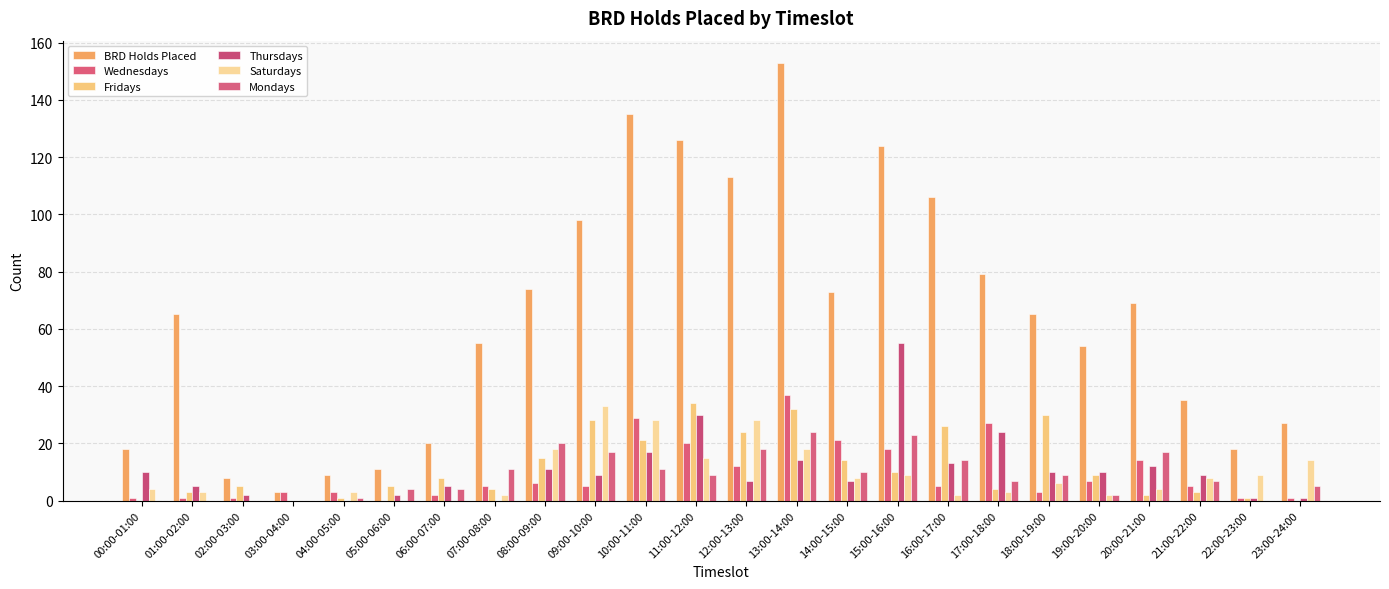

What is the difference between the second highest and second lowest values in the Mondays series?

23